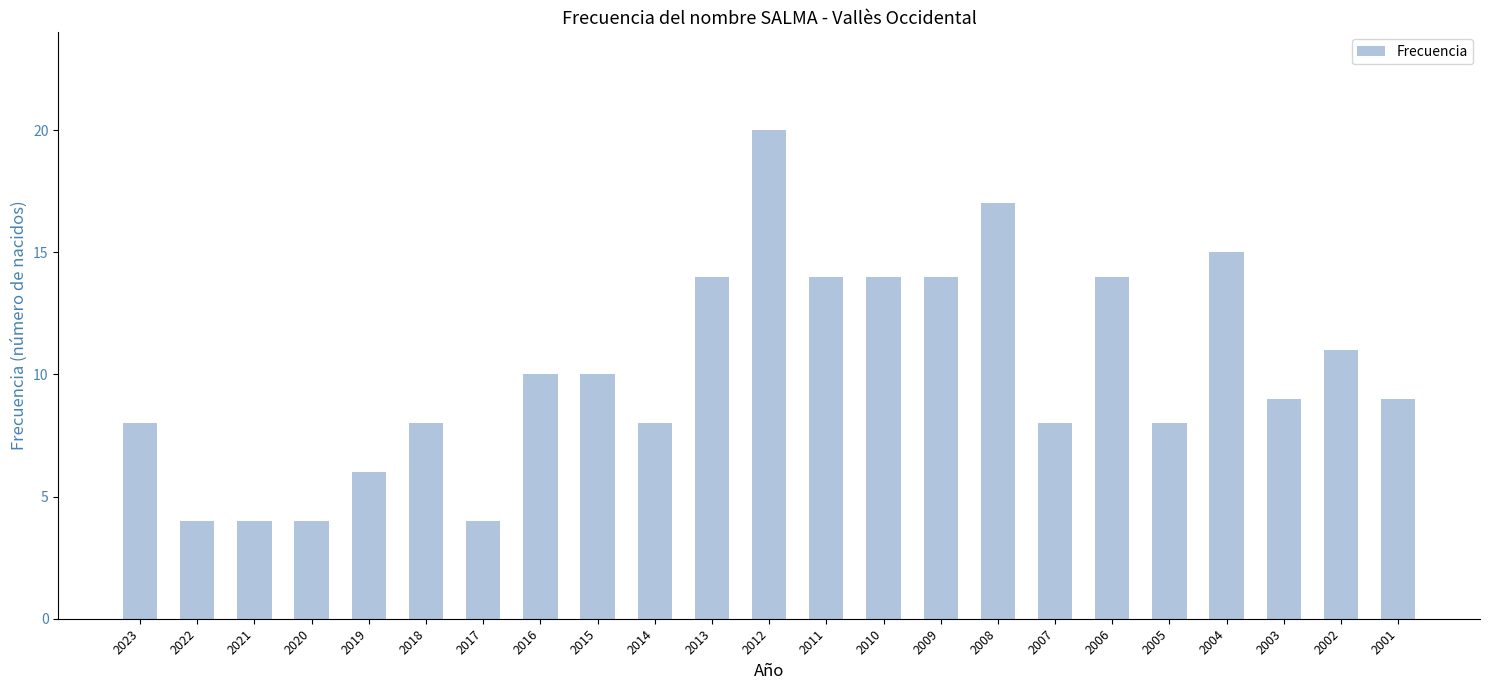

Which category has the highest value across all series?

2012